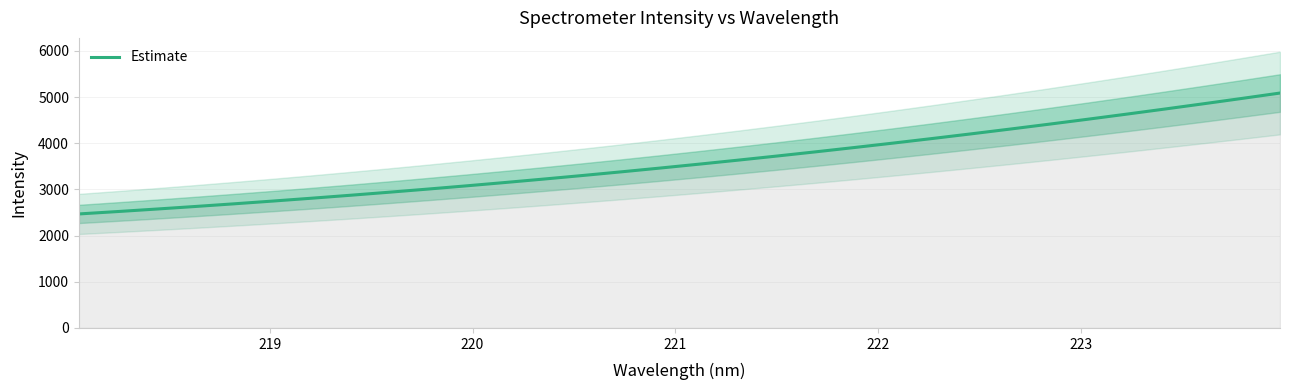

True or false: there are more than 2 points higher than both neighbors.

False